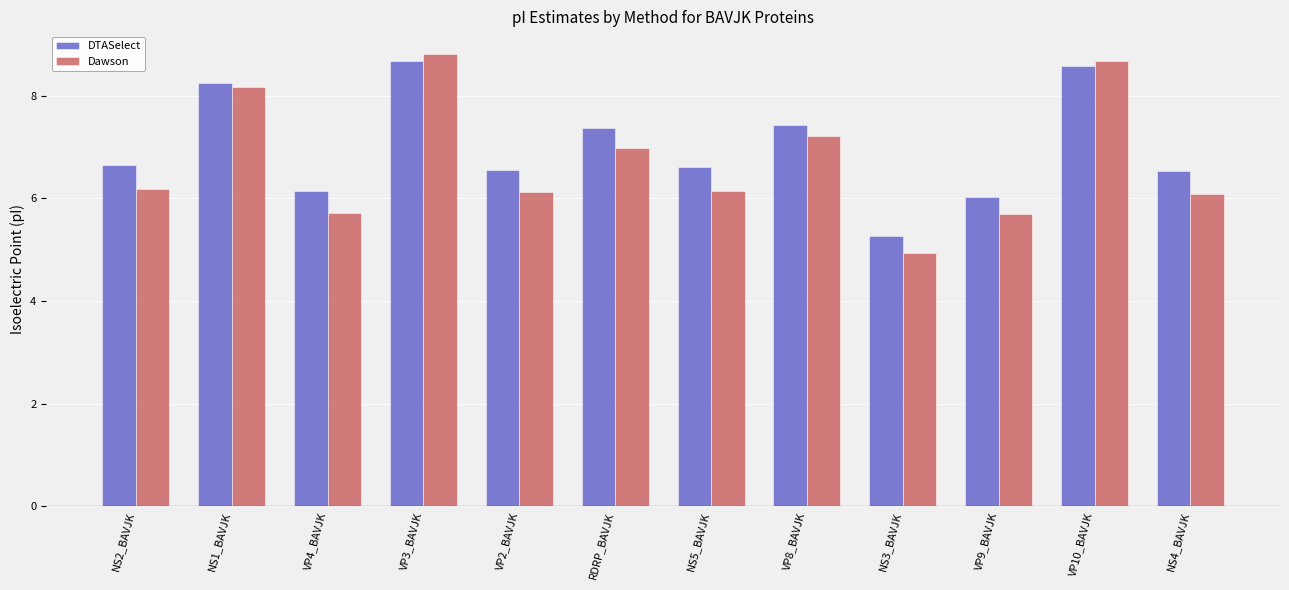

Is the value of Dawson at NS4_BAVJK greater than the value of DTASelect at NS5_BAVJK?

No